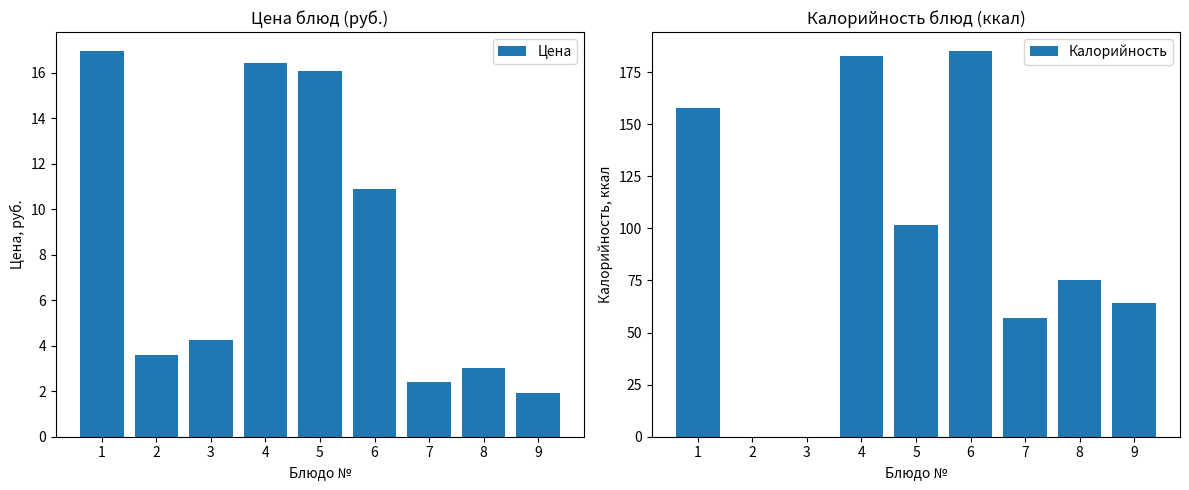

Reading left to right, list all the values displayed in this chart.

Цена: 16.9	3.6	4.2	16.4	16.1	10.9	2.4	3.0	1.9
Калорийность: 158.0	0.0	0.0	183.0	101.5	185.0	57.2	75.0	64.2